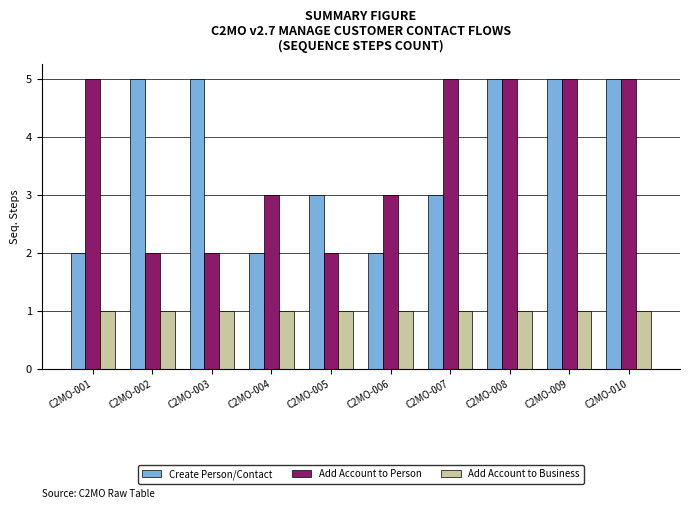

True or false: Add Account to Business has a value of 1 at C2MO-001.

True